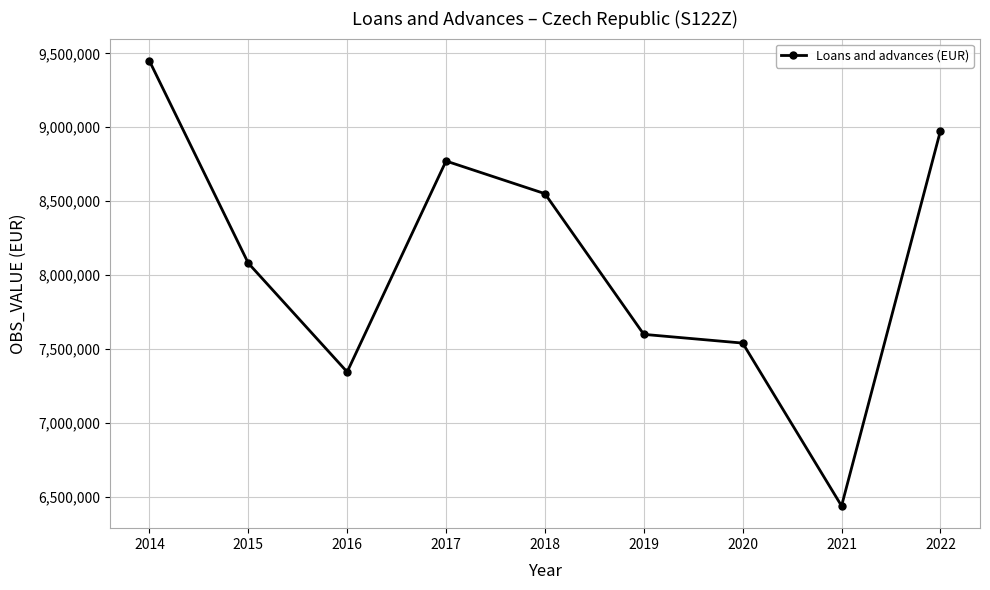

Approximately how many times larger is the value at 2017 compared to 2020?

1.2